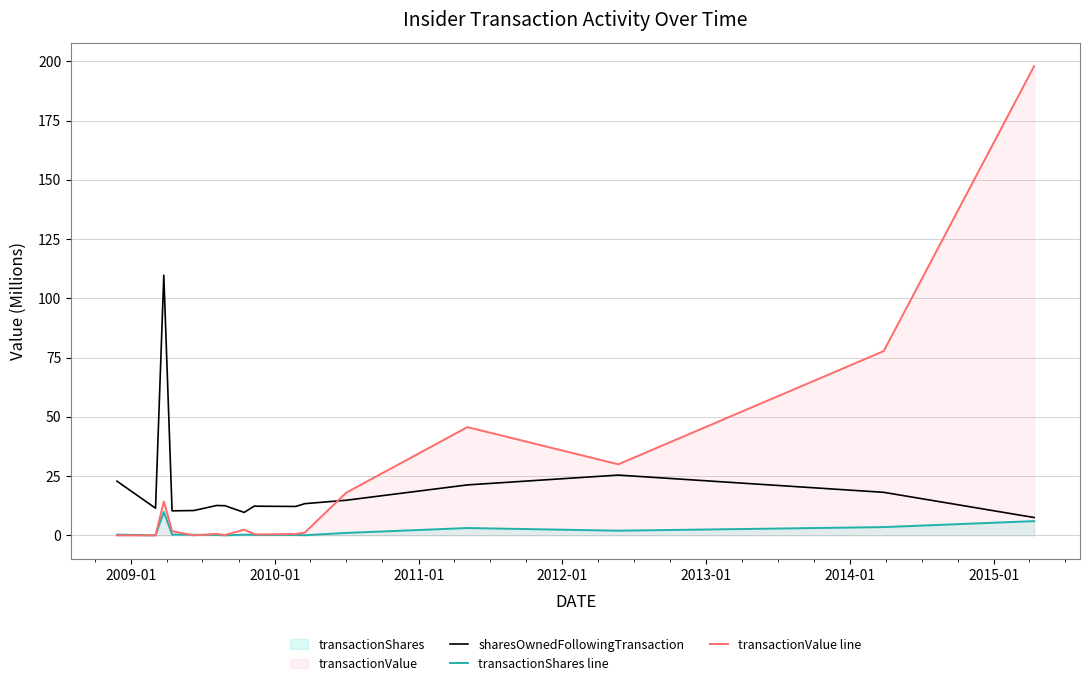

What is the lowest value of the sharesOwnedFollowingTransaction series?

7.6